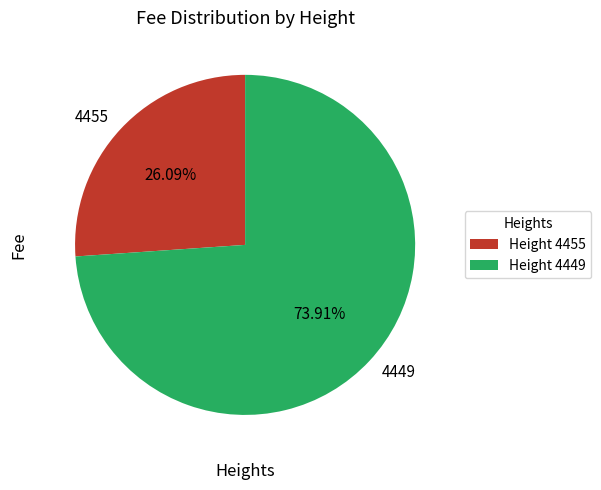

To the nearest percent, what percentage of the pie is 4455?

26%